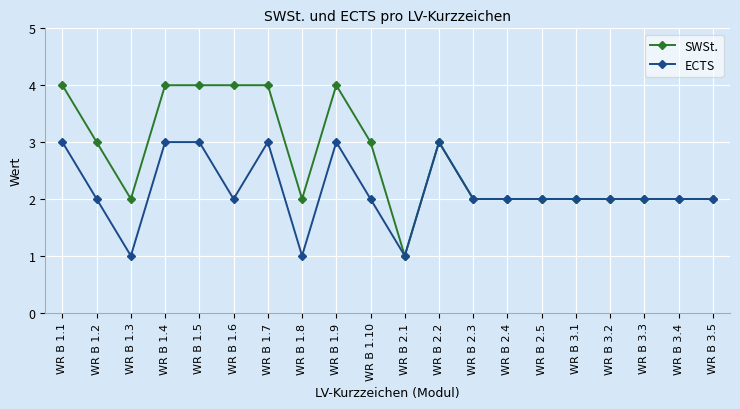

Is it true that SWSt. equals 3 at WR B 2.5?

False